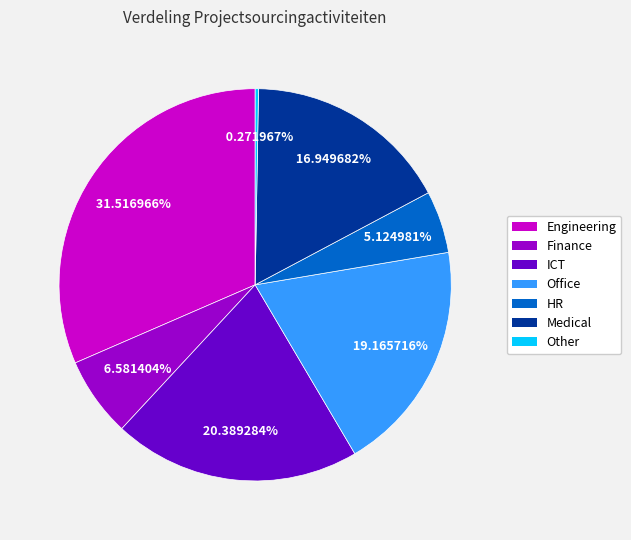

Combined, do Engineering and ICT account for over 50%?

Yes